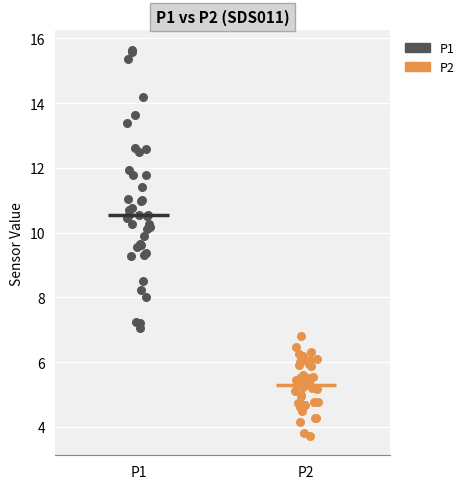

Which series has the widest spread of Y values?

P1